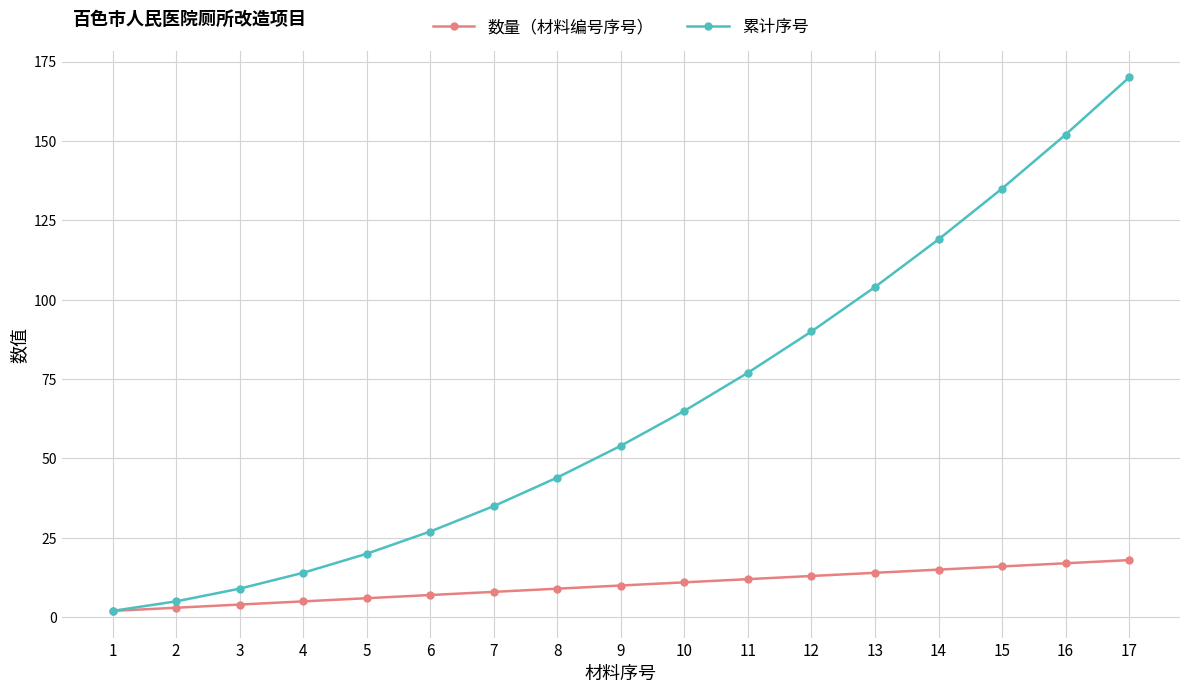

The 数量（材料编号序号） series shows 12 at 11. True or false?

True